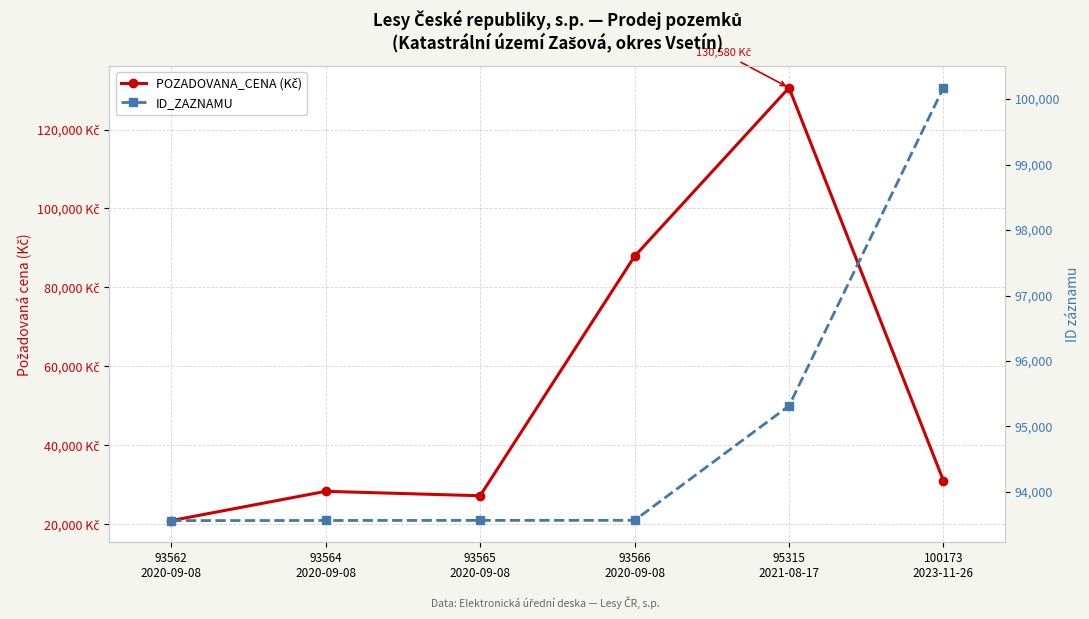

List the series in order of their overall mean, highest first.

ID_ZAZNAMU, POZADOVANA_CENA (Kč)